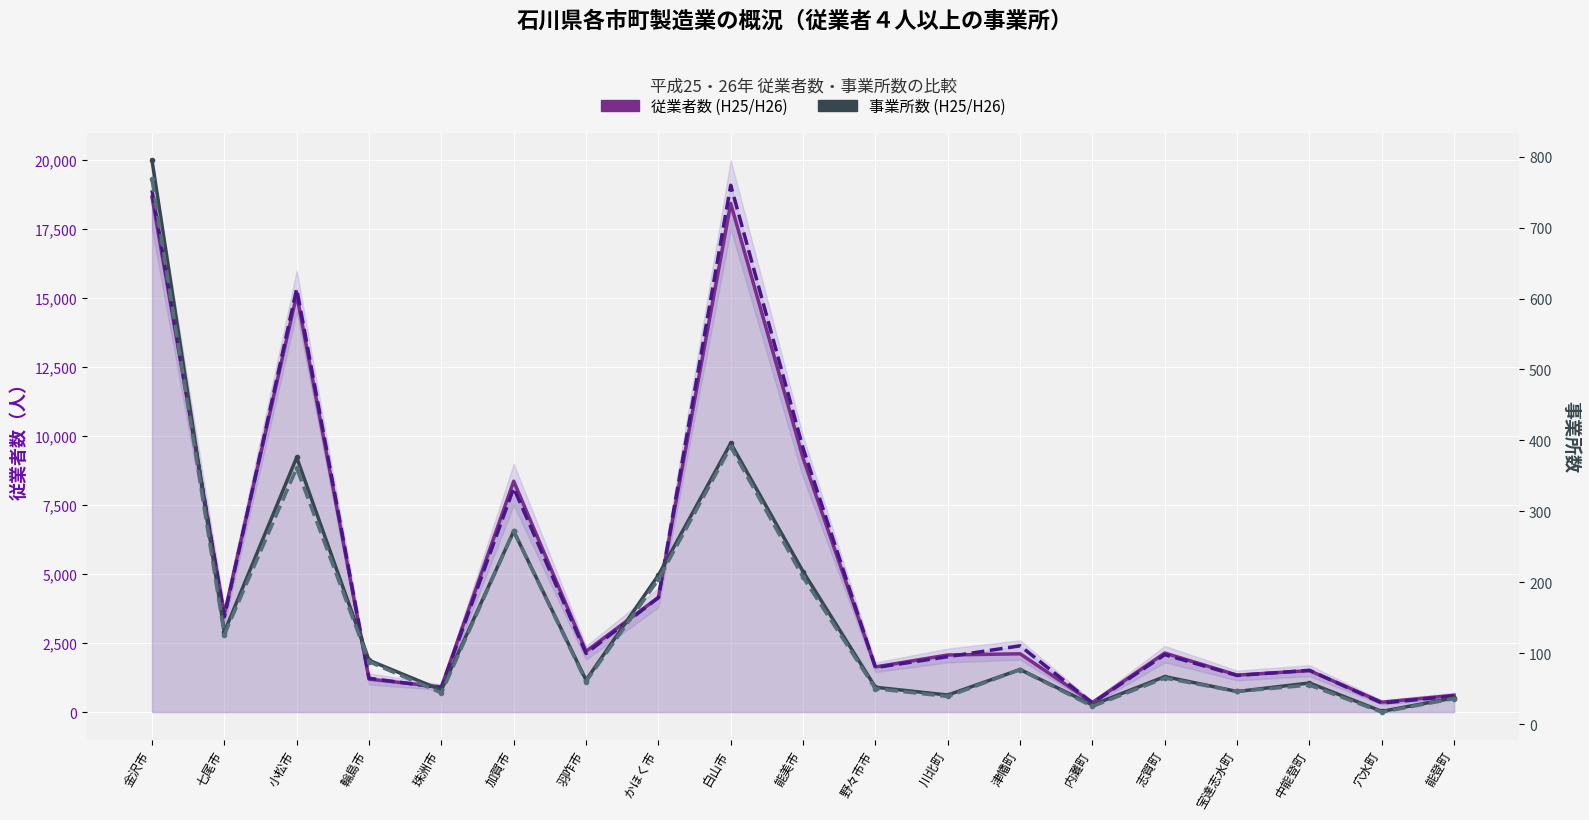

Reading right to left, extract all data points from this chart.

従業者数(H25): 608	359	1502	1339	2139	347	2112	2069	1636	9205	18432	4157	2201	8368	909	1195	15131	3549	18670
従業者数(H26): 585	325	1514	1326	2081	328	2401	2008	1612	9566	19094	4146	2125	8122	882	1225	15342	3448	18913
事業所数(H25): 37	18	58	46	67	27	77	41	52	215	396	210	62	272	48	90	376	130	795
事業所数(H26): 36	17	55	46	65	25	77	39	50	207	391	204	60	272	44	88	361	126	768